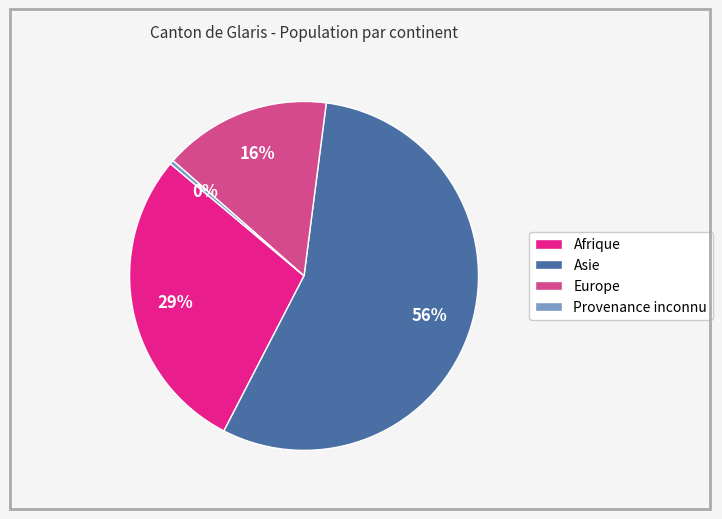

Does any single category account for the majority?

Yes